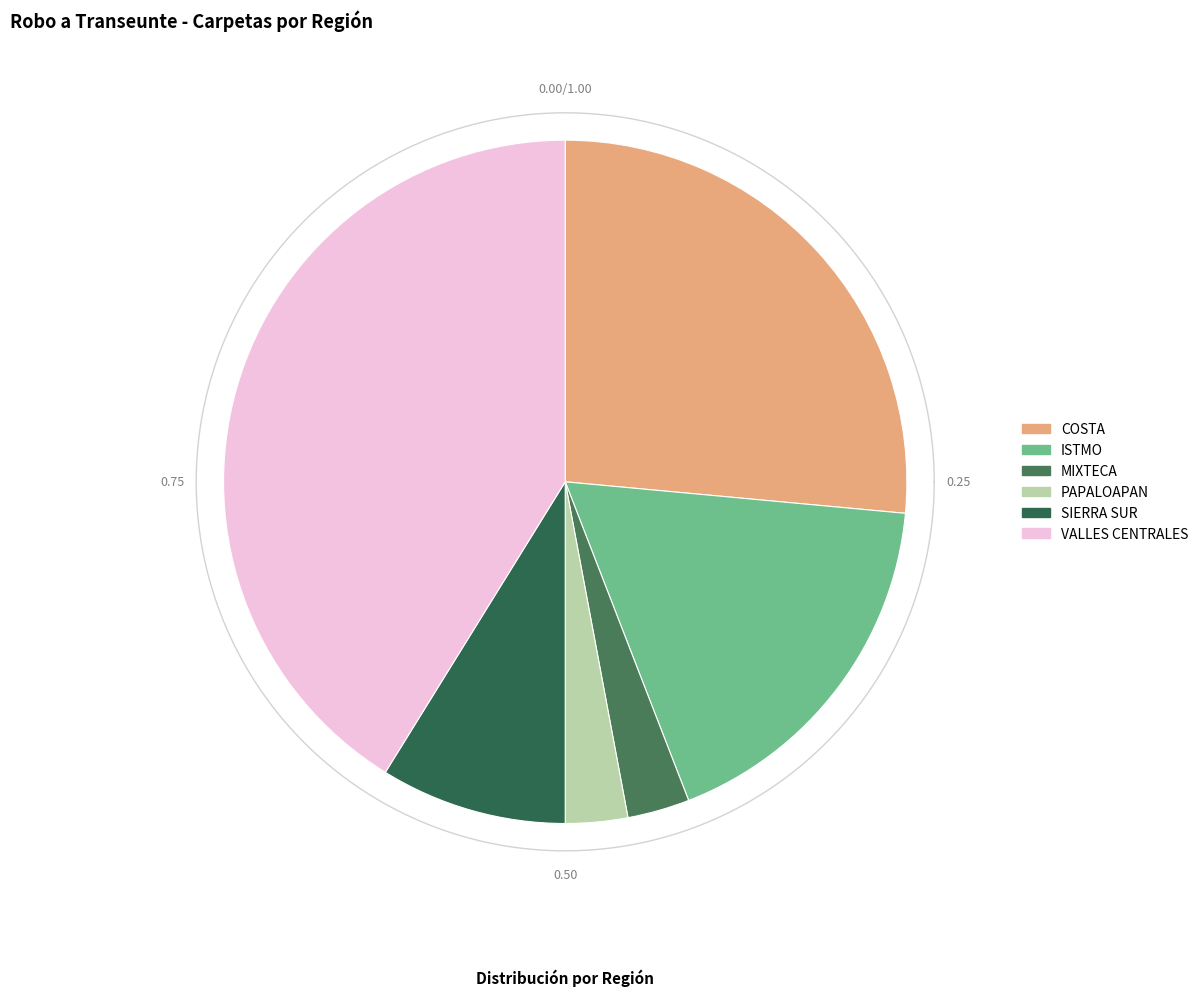

To the nearest percent, what portion does ISTMO represent?

18%